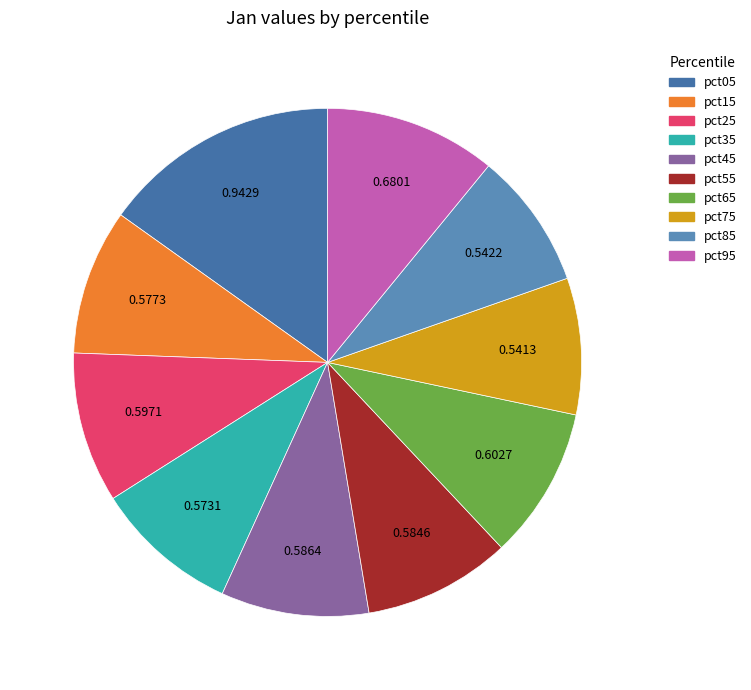

Is there any slice that represents more than half of the pie?

No